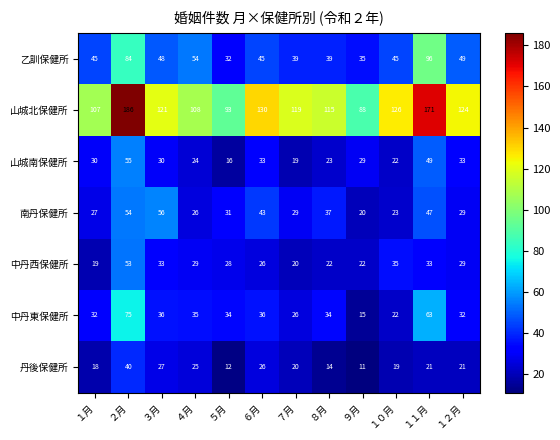

Which series has the largest range (max minus min)?

山城北保健所